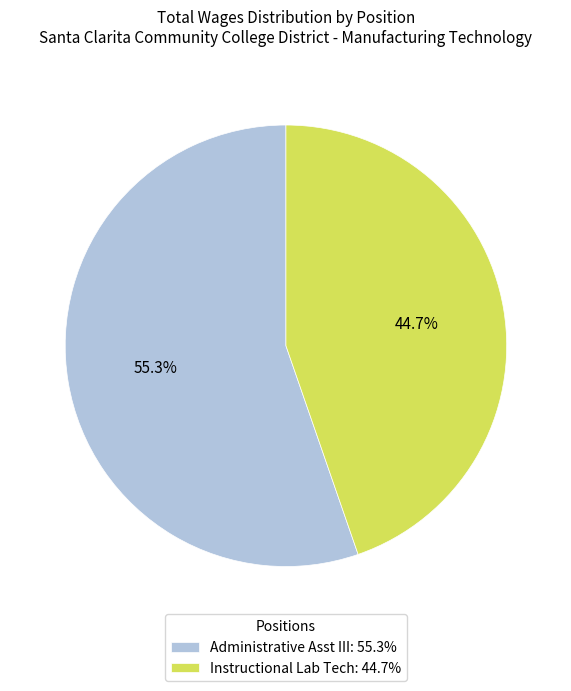

Which slice is the smallest?

Instructional Lab Tech